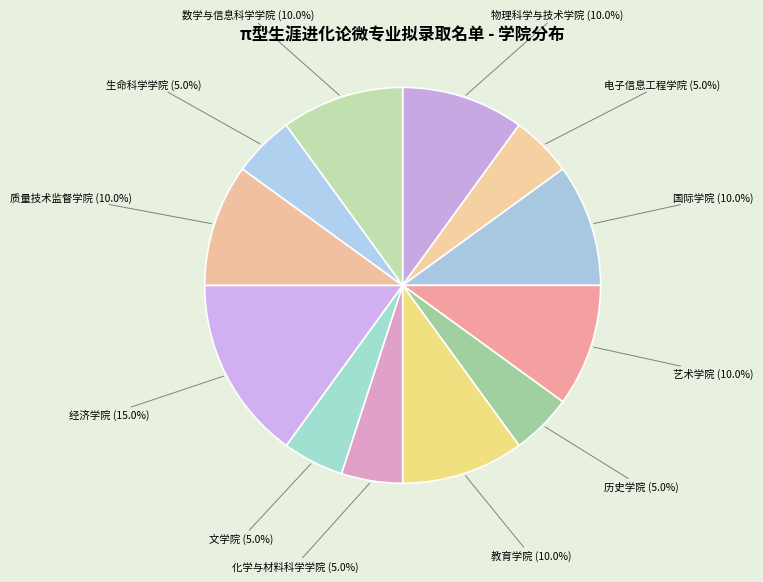

What is the ratio of the value at 艺术学院 to the value at 文学院?

2.0